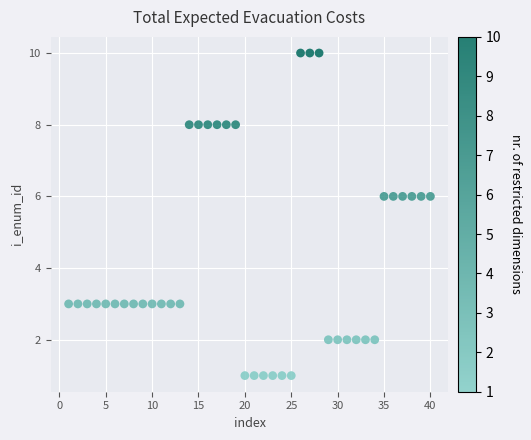

What is the range of Y values (max minus min)?

9